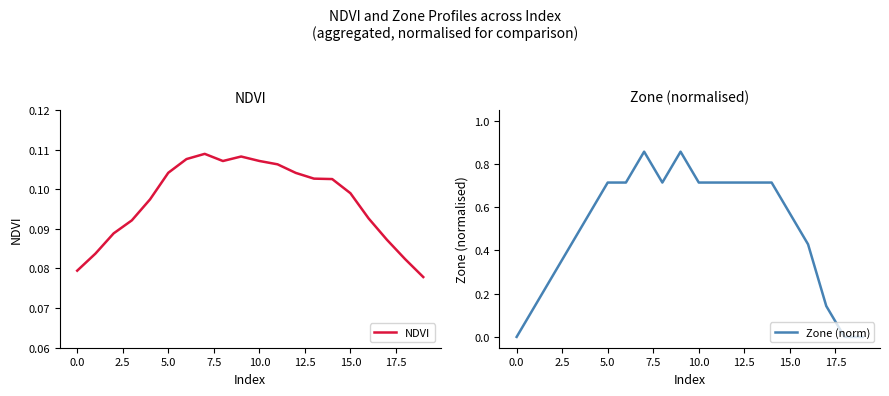

Count the number of categories in the chart.

20